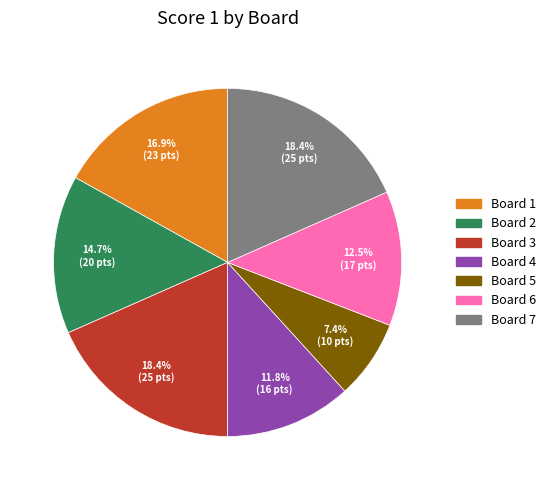

Is there a majority slice in this chart?

No